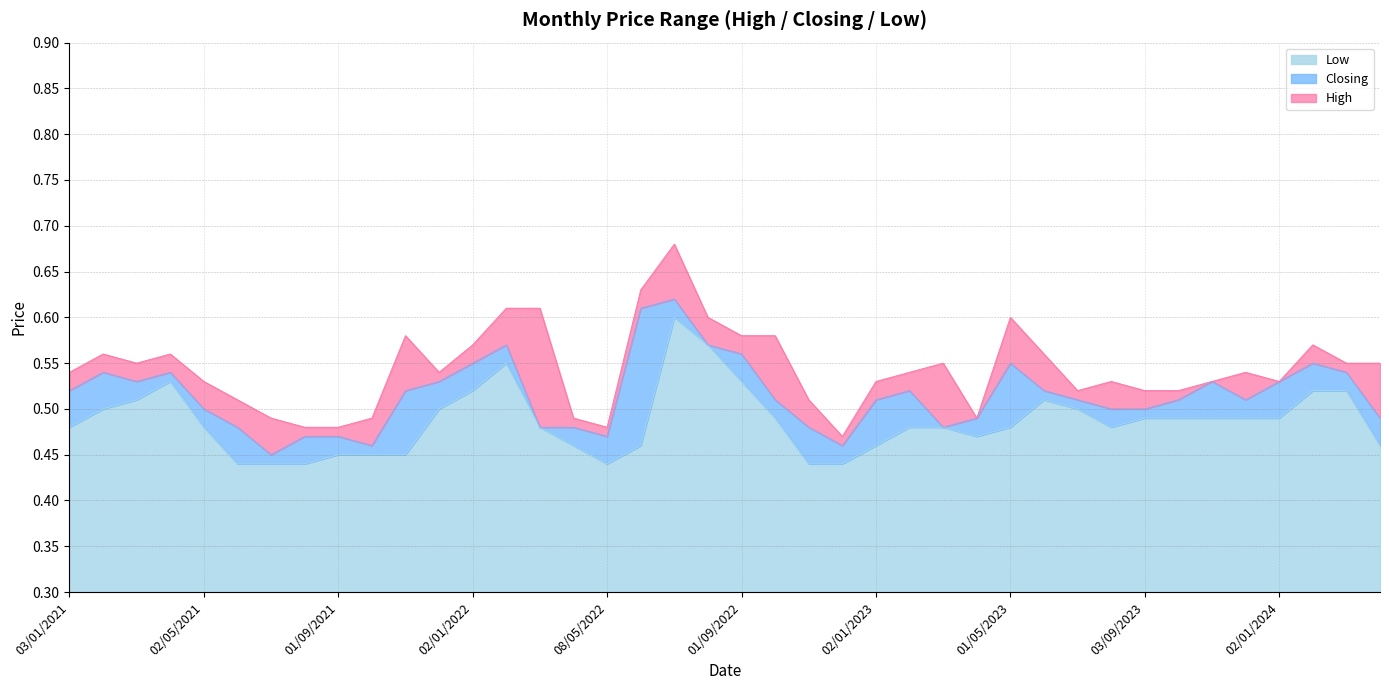

What is the total value across all series at 03/12/2023?

1.5